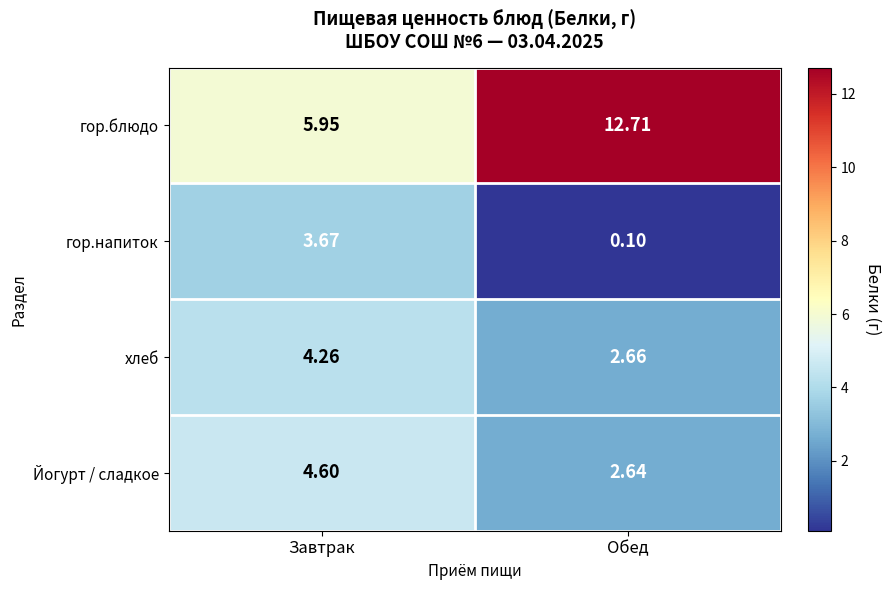

Which series changed the most between Завтрак and Обед?

гор.блюдо